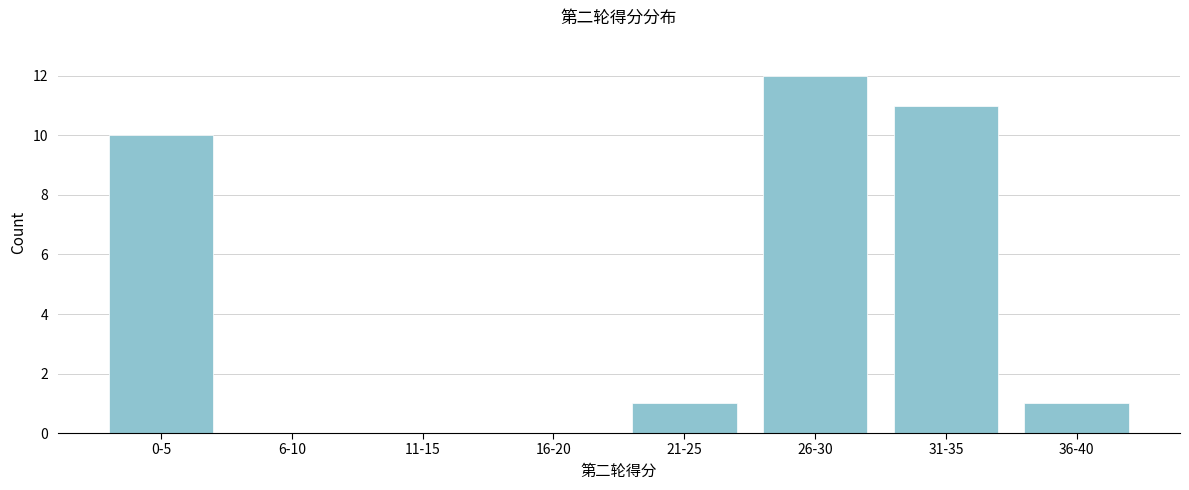

Reading right to left, what are all the values shown in this chart?

36-40=1	31-35=11	26-30=12	21-25=1	16-20=0	11-15=0	6-10=0	0-5=10